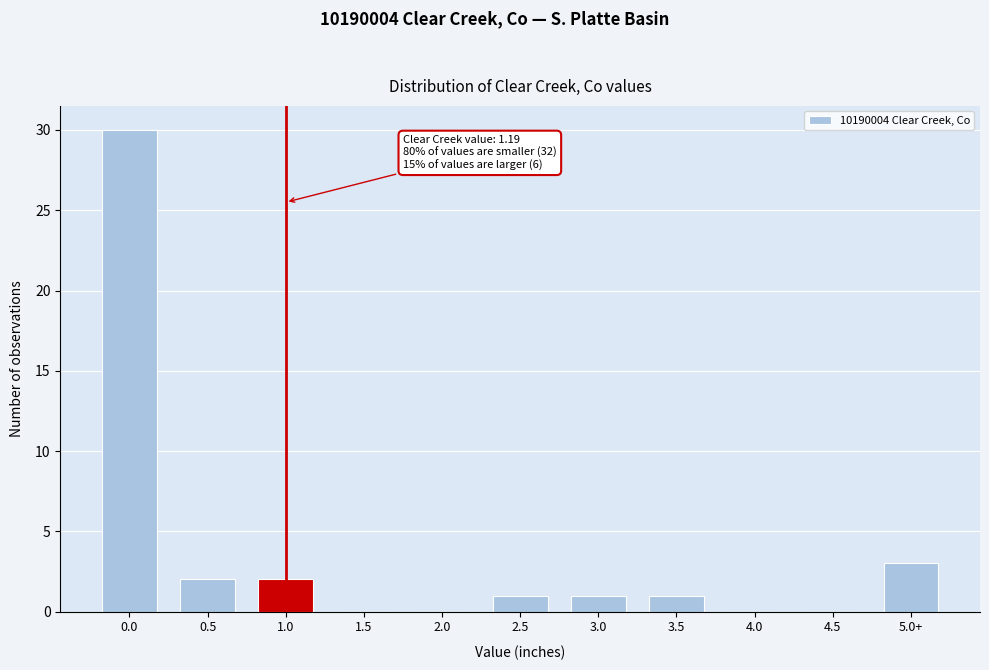

Reading left to right, what are all the values shown in this chart?

0.0=30	0.5=2	1.0=2	1.5=0	2.0=0	2.5=1	3.0=1	3.5=1	4.0=0	4.5=0	5.0+=3